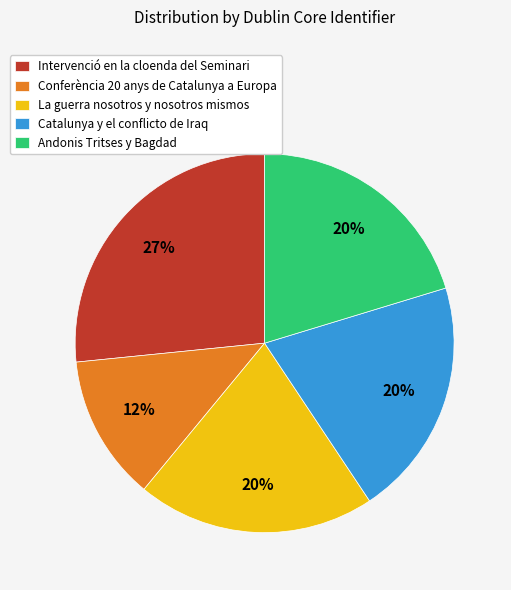

Combined, do Andonis Tritses y Bagdad and Intervenció en la cloenda del Seminari account for over 50%?

No